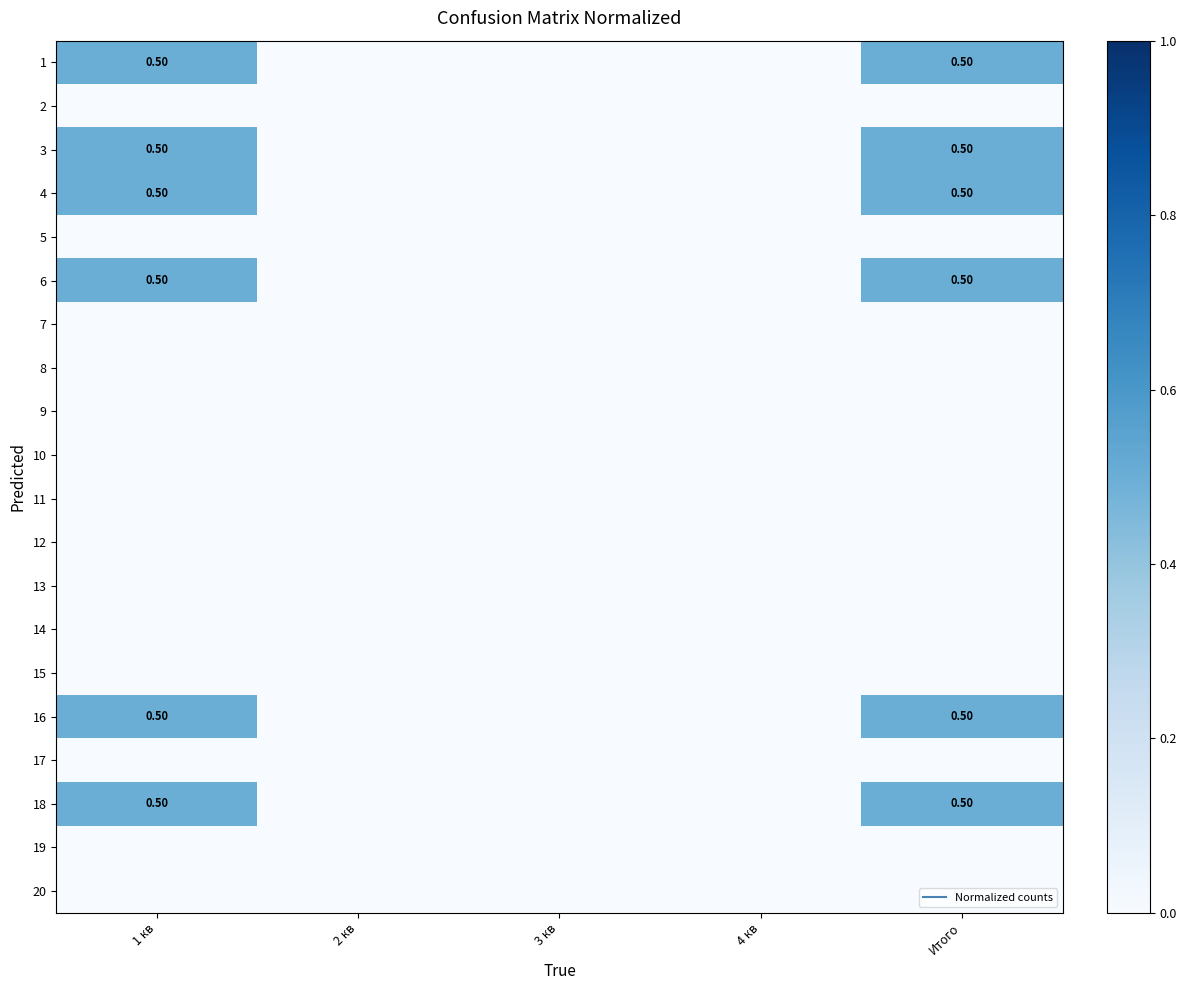

At how many categories does at least one series exceed 0?

2